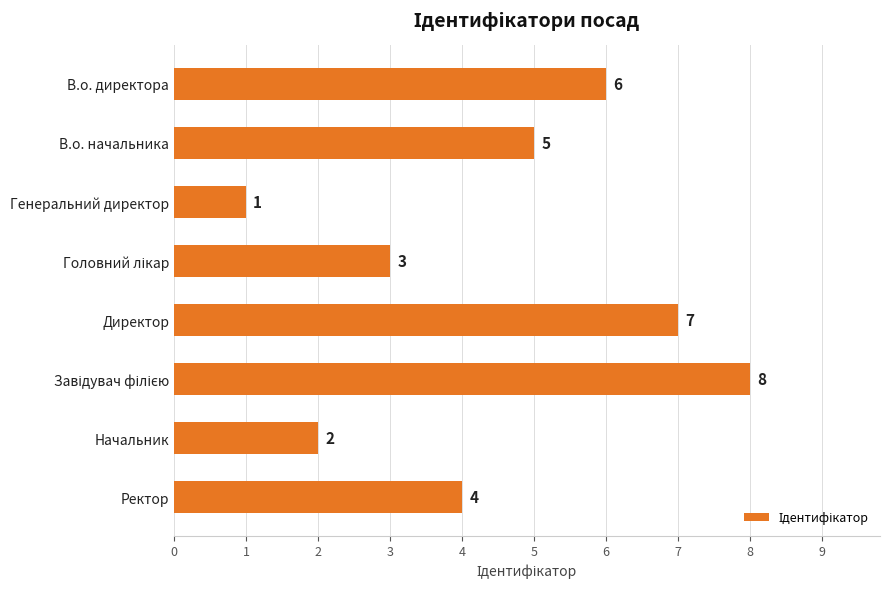

How many values are between 3 and 7?

5